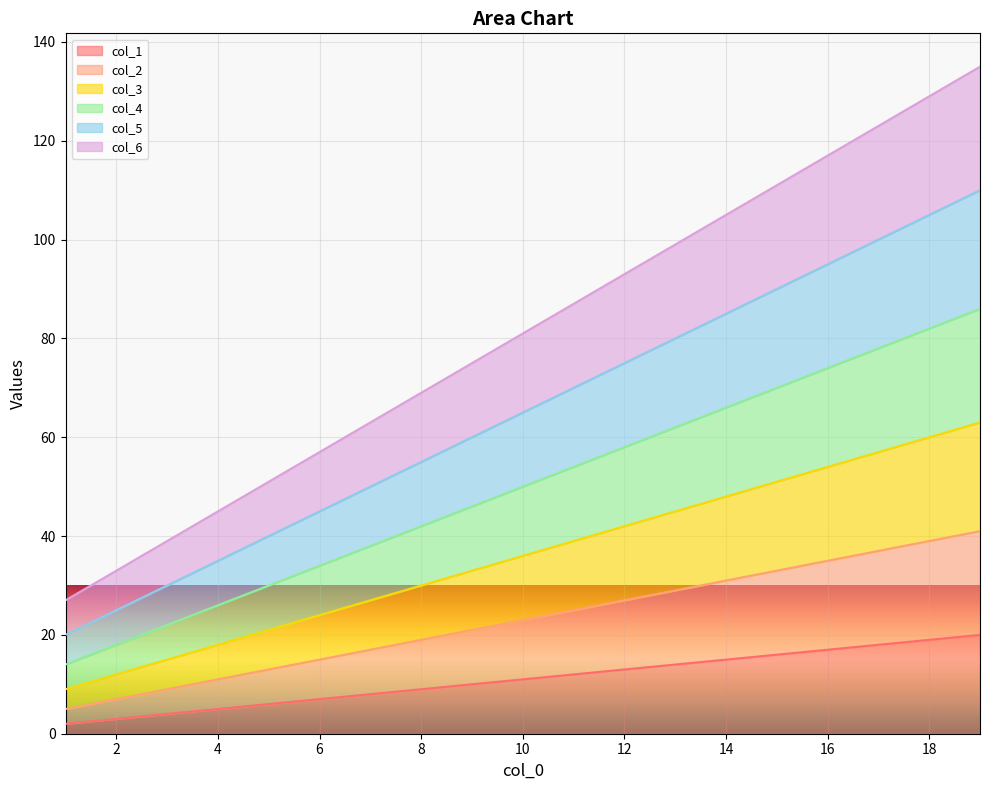

How many categories are shown in the chart?

19